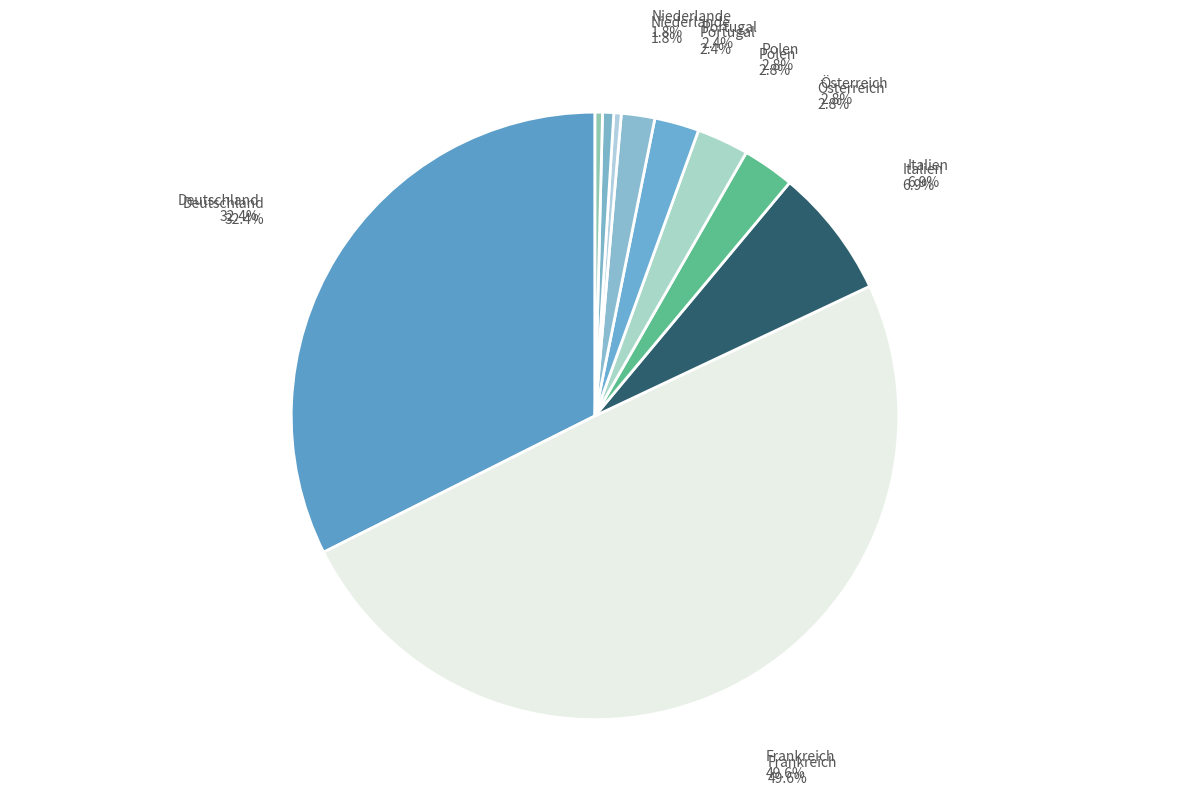

To the nearest percent, what is the average slice percentage?

10%